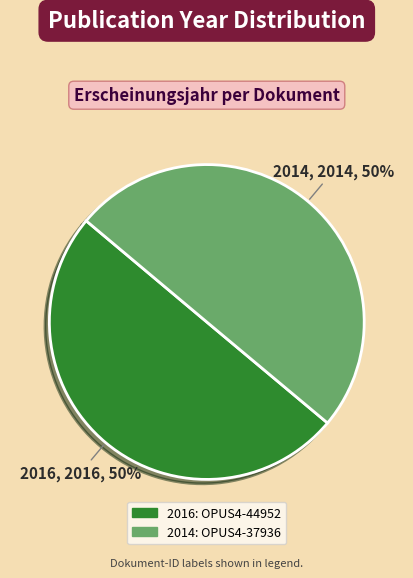

Is the sum of 2014 and 2016 greater than half?

Yes